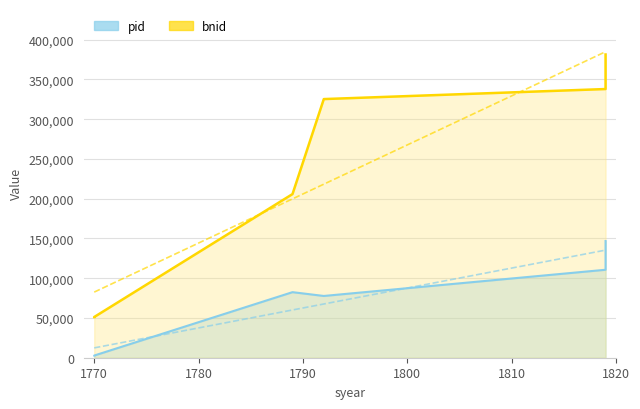

True or false: bnid and pid intersect in this chart.

False